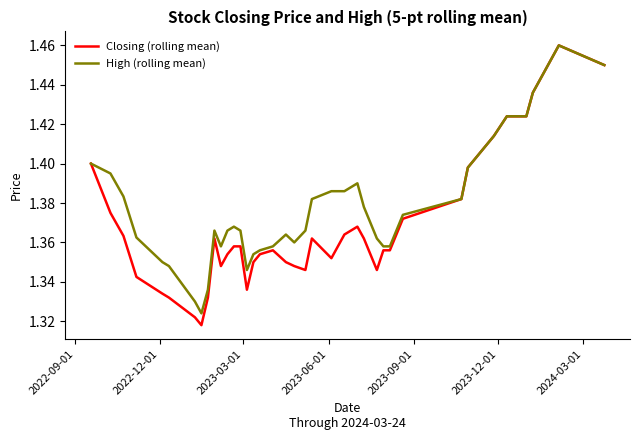

Which series has the largest total across all categories?

High (rolling mean)